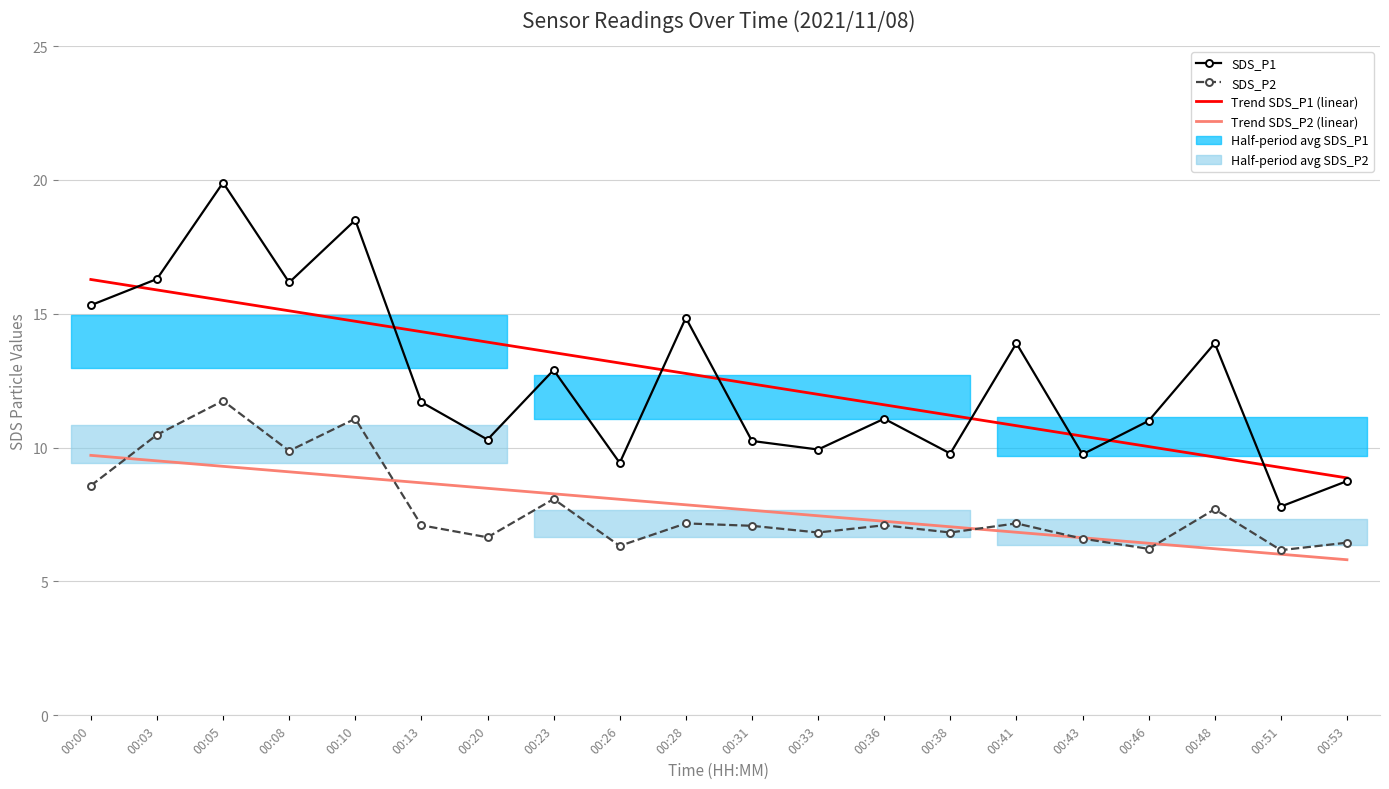

Rank the categories by Trend SDS_P2 (linear) value from lowest to highest.

00:53, 00:51, 00:48, 00:46, 00:43, 00:41, 00:38, 00:36, 00:33, 00:31, 00:28, 00:26, 00:23, 00:20, 00:13, 00:10, 00:08, 00:05, 00:03, 00:00